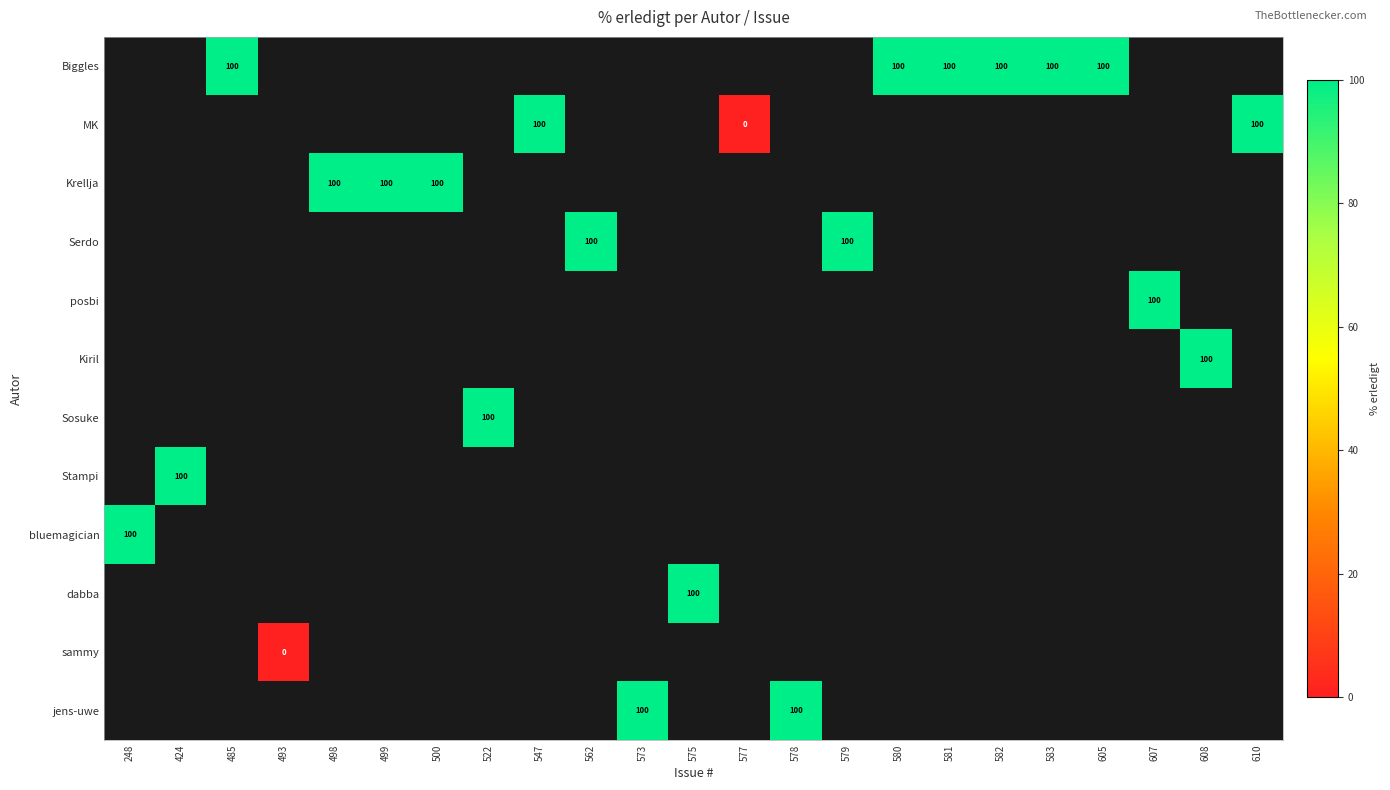

The value of dabba at 575 is 68. True or false?

False